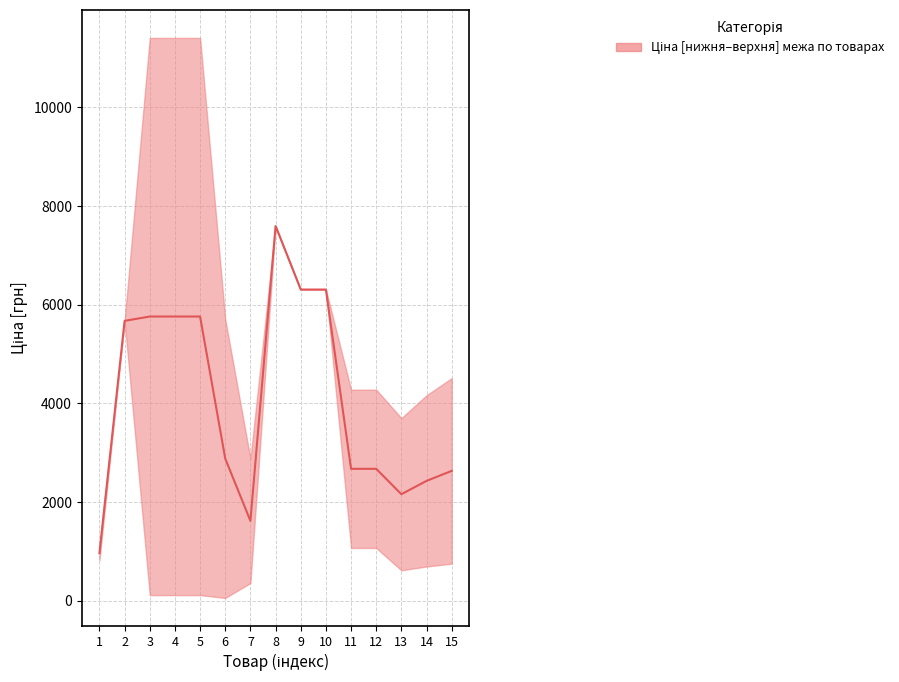

What is the average value of the Ціна series?

2111.2